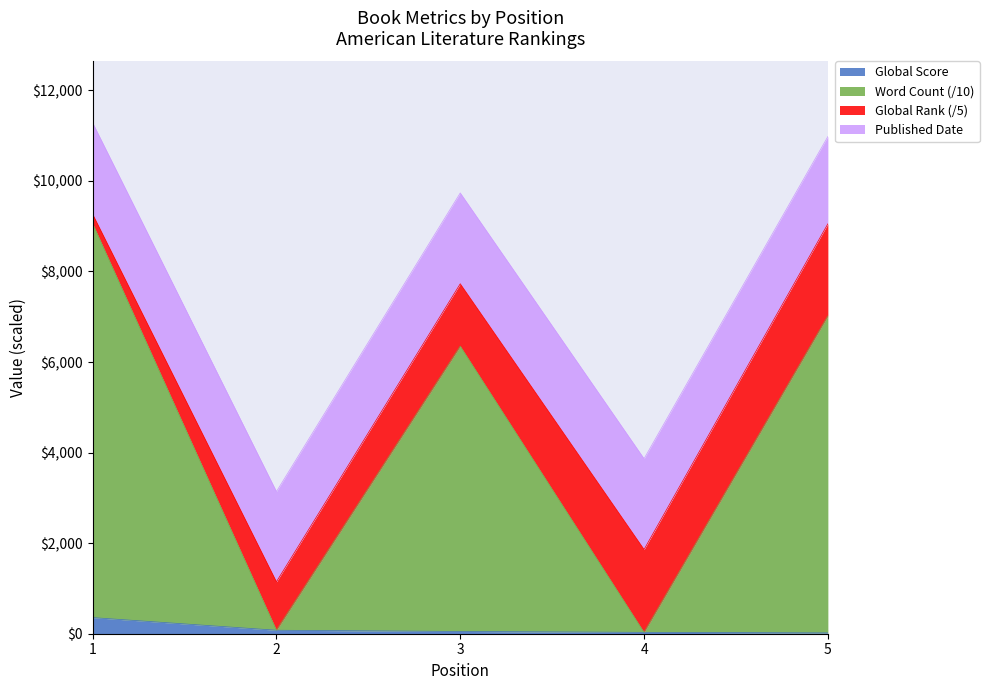

What is the highest value of the Global Score series?

356.0